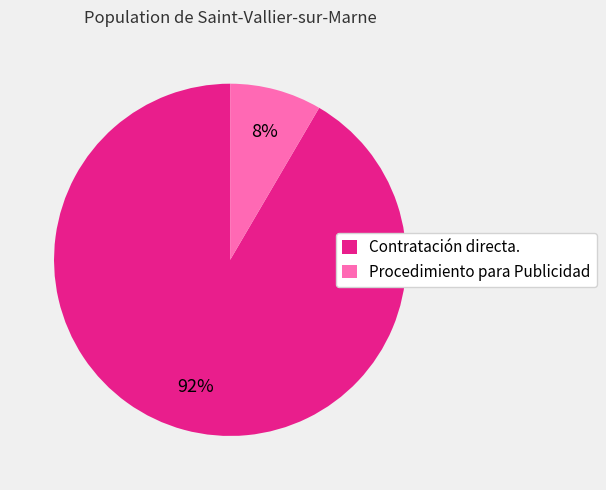

Between Contratación directa. and Procedimiento para Publicidad, which is larger?

Contratación directa.